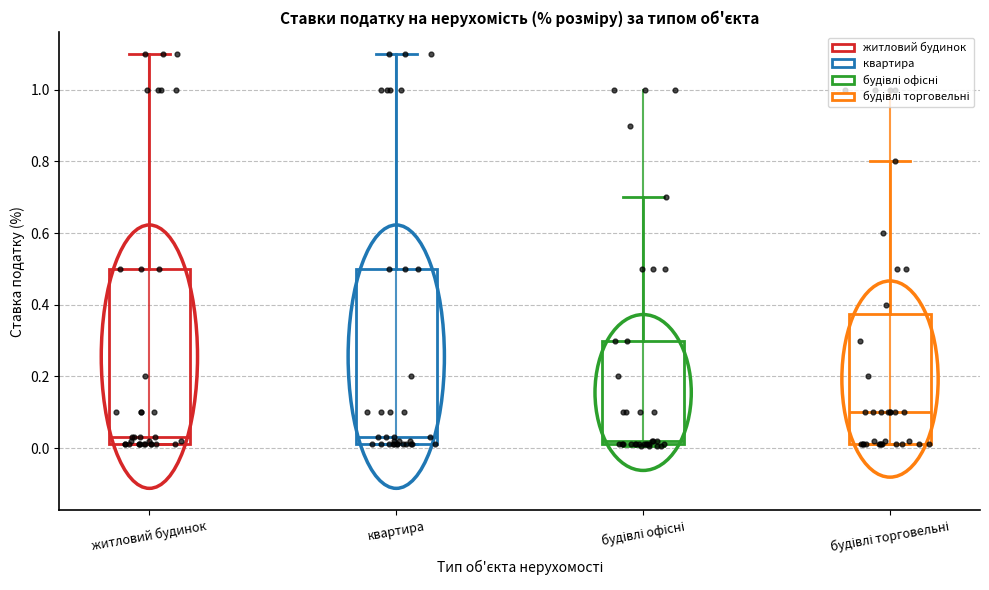

Reading left to right, transcribe this box plot: for each box, give where its median line is, the range the box spans, and where its two whiskers end, as read against the y-axis. The values are not printed on the chart, so give them approximately, as read against the axis.

житловий будинок: median 0.04, box 0.02 to 0.50, whiskers 0.02 to 1.10
квартира: median 0.04, box 0.02 to 0.50, whiskers 0.02 to 1.10
будівлі офісні: median 0.02 (just above the box's lower edge), box 0.02 to 0.30, whiskers 0.00 to 0.70
будівлі торговельні: median 0.10, box 0.02 to 0.38, whiskers 0.02 to 0.80